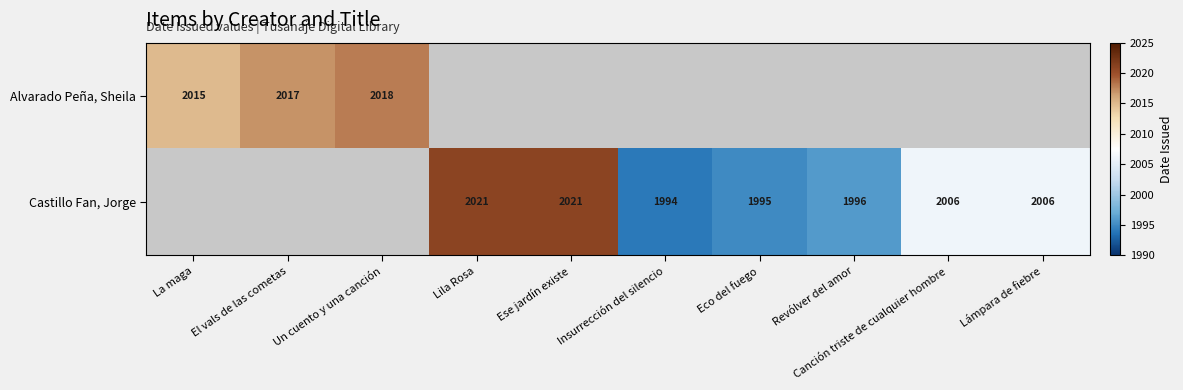

The value of Castillo Fan, Jorge at Insurrección del silencio is 1994.0. True or false?

True